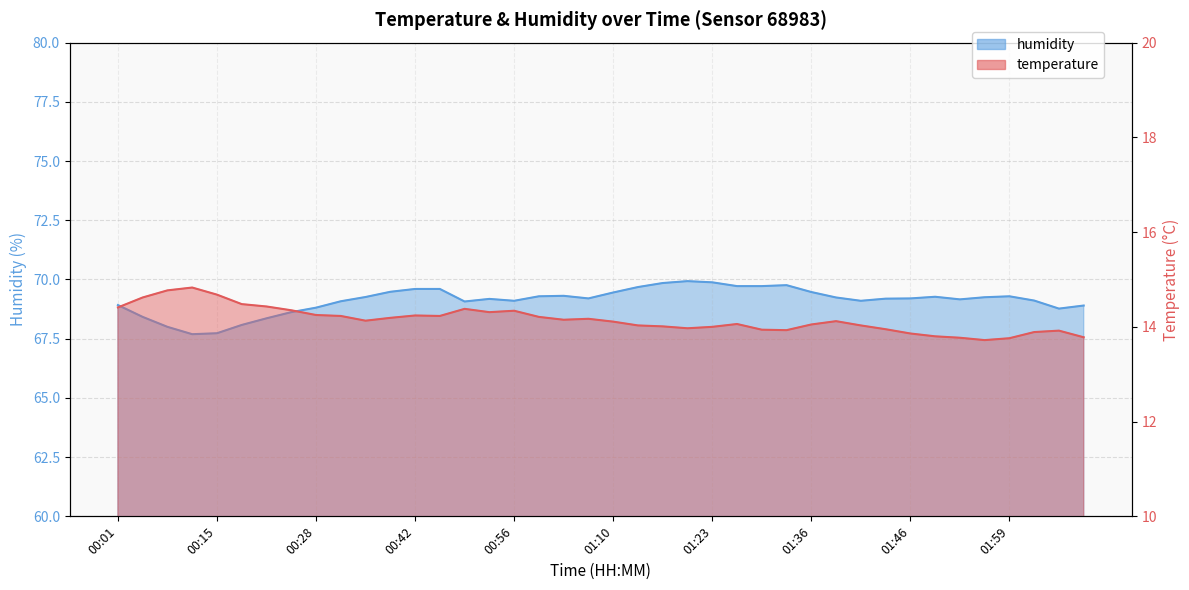

Reading left to right, extract all data points from this chart.

temperature: 14.4	14.6	14.8	14.8	14.7	14.5	14.4	14.3	14.2	14.2	14.1	14.2	14.2	14.2	14.4	14.3	14.3	14.2	14.2	14.2	14.1	14.0	14.0	14.0	14.0	14.1	13.9	13.9	14.1	14.1	14.0	13.9	13.9	13.8	13.8	13.7	13.8	13.9	13.9	13.8
humidity: 68.9	68.4	68.0	67.7	67.7	68.1	68.4	68.6	68.8	69.1	69.3	69.5	69.6	69.6	69.1	69.2	69.1	69.3	69.3	69.2	69.5	69.7	69.8	69.9	69.9	69.7	69.7	69.8	69.5	69.2	69.1	69.2	69.2	69.3	69.2	69.2	69.3	69.1	68.8	68.9